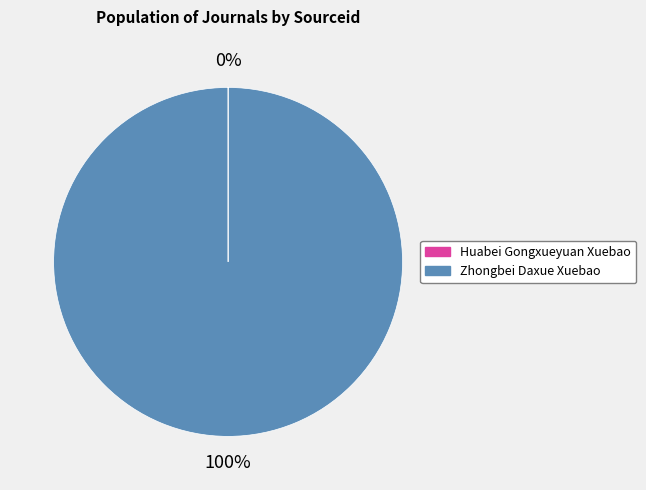

The Zhongbei Daxue Xuebao slice represents 100% of the pie. True or false?

True